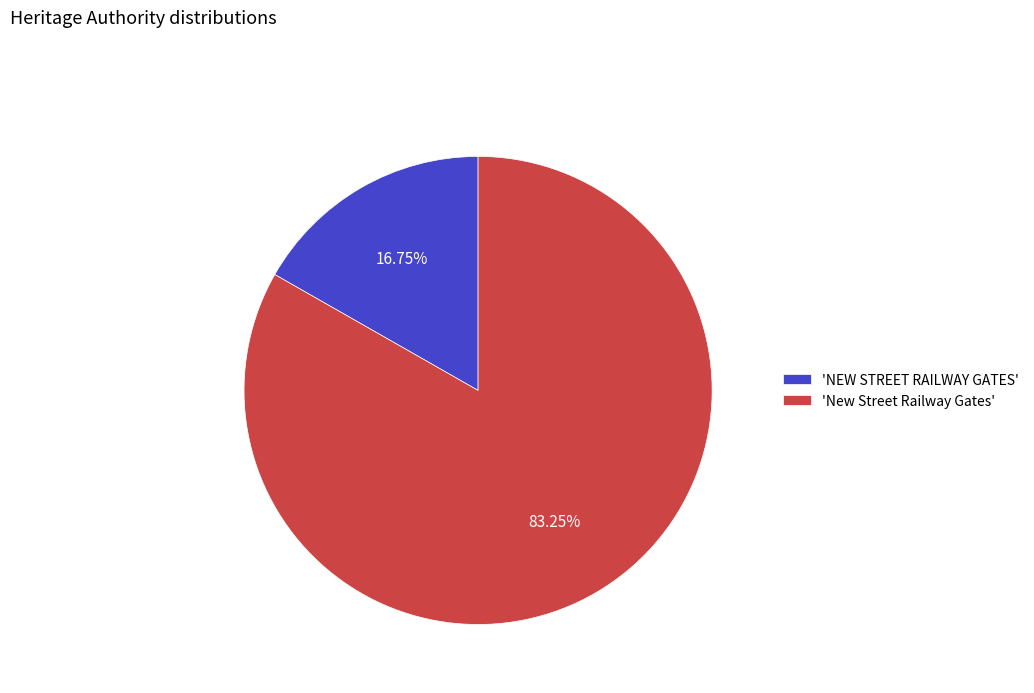

How many slices are in this pie chart?

2